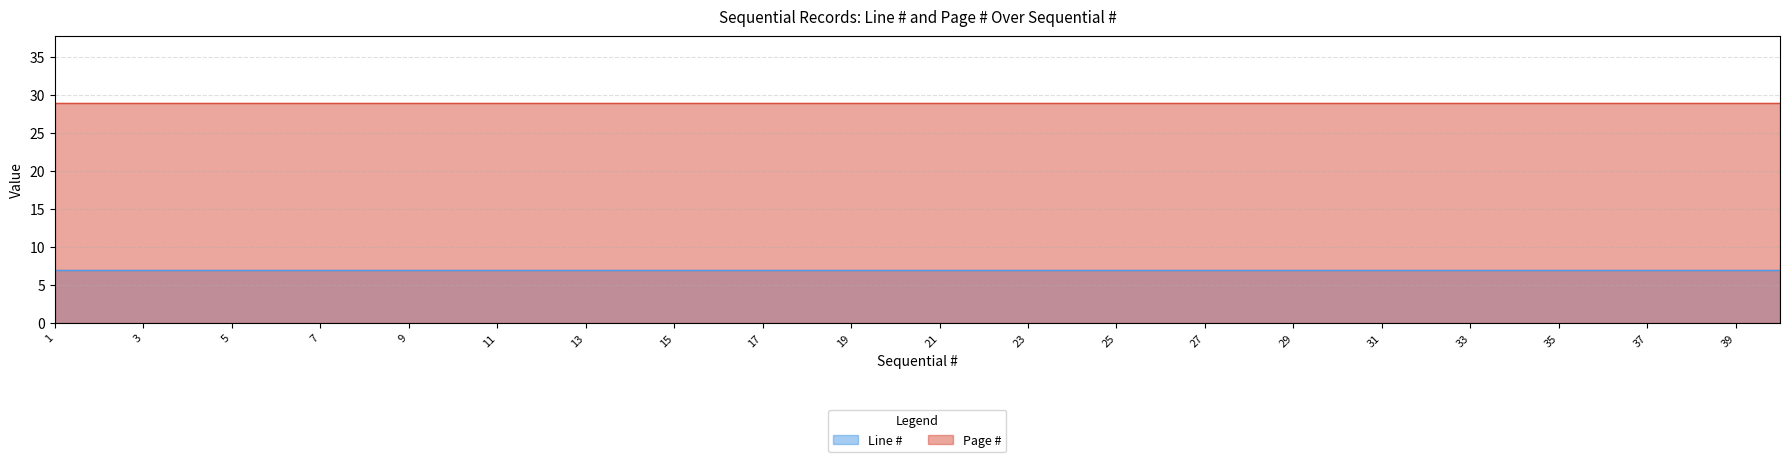

What is the spread (max minus min) of values at 11?

22